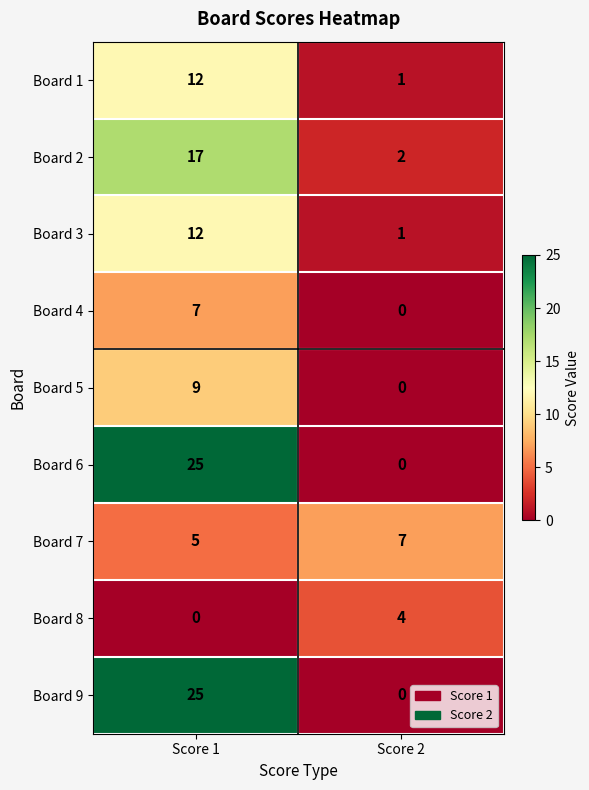

The value of Board 6 at Score 1 is 25. True or false?

True